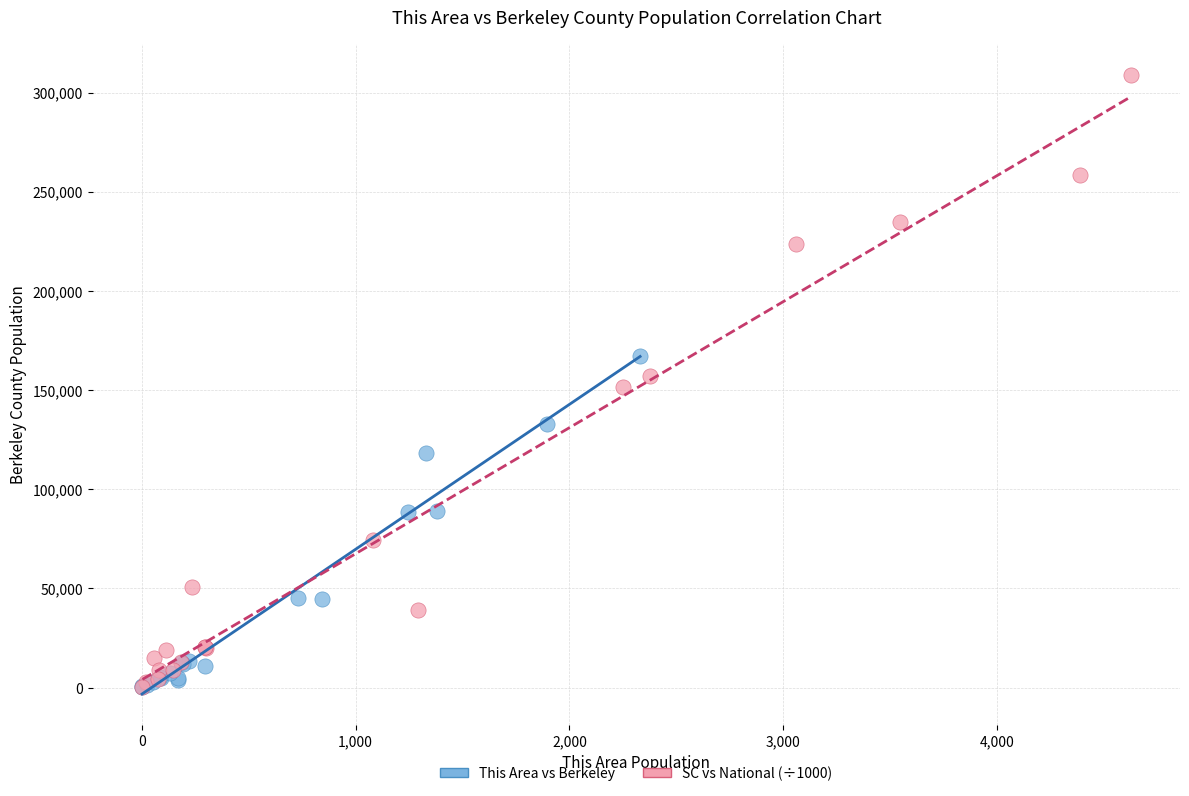

Which series contains the highest Y value?

SC vs National (÷1000)